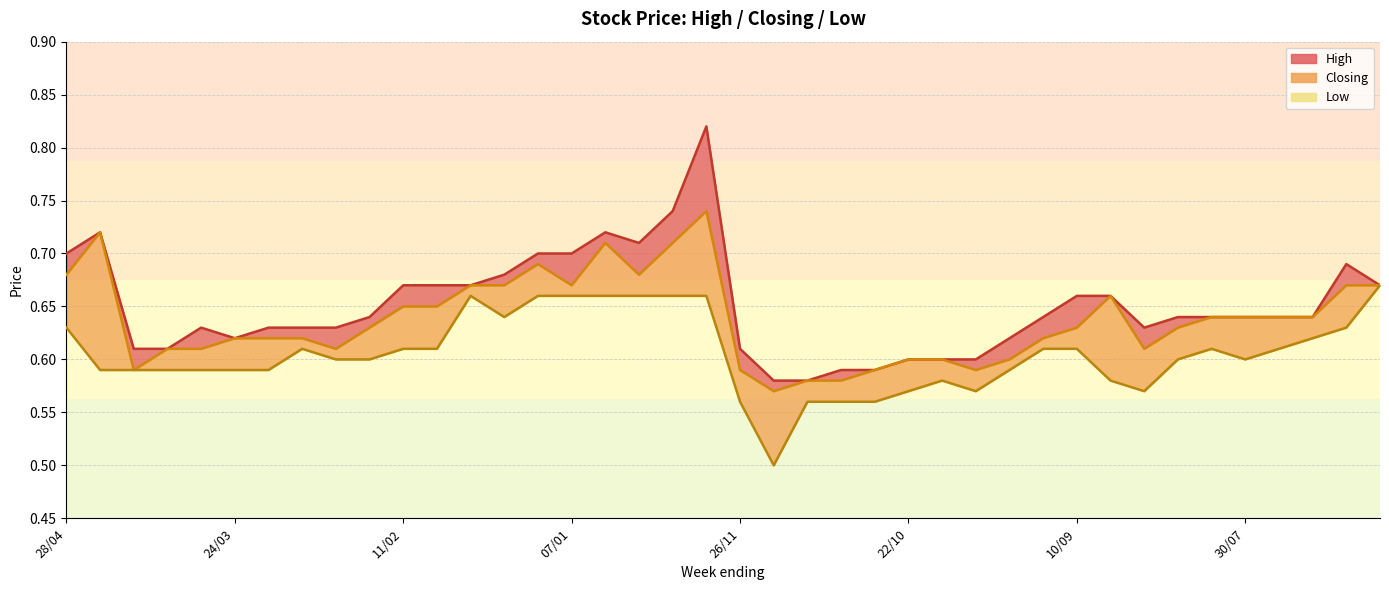

At which category does the chart reach its peak across all series?

19